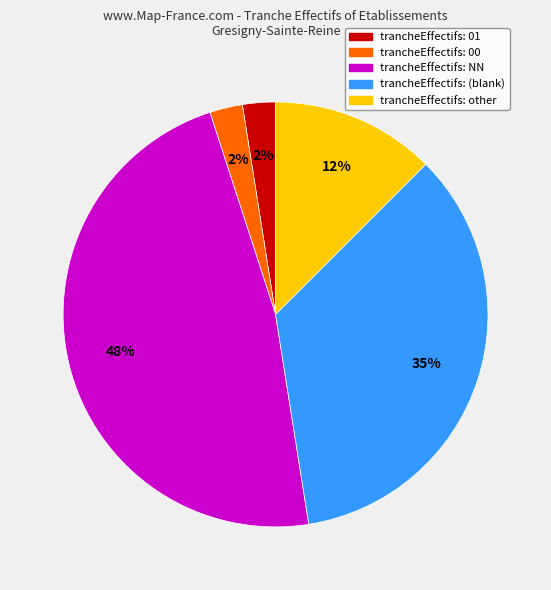

To the nearest percent, what is the difference between the largest and smallest slice percentages?

45%